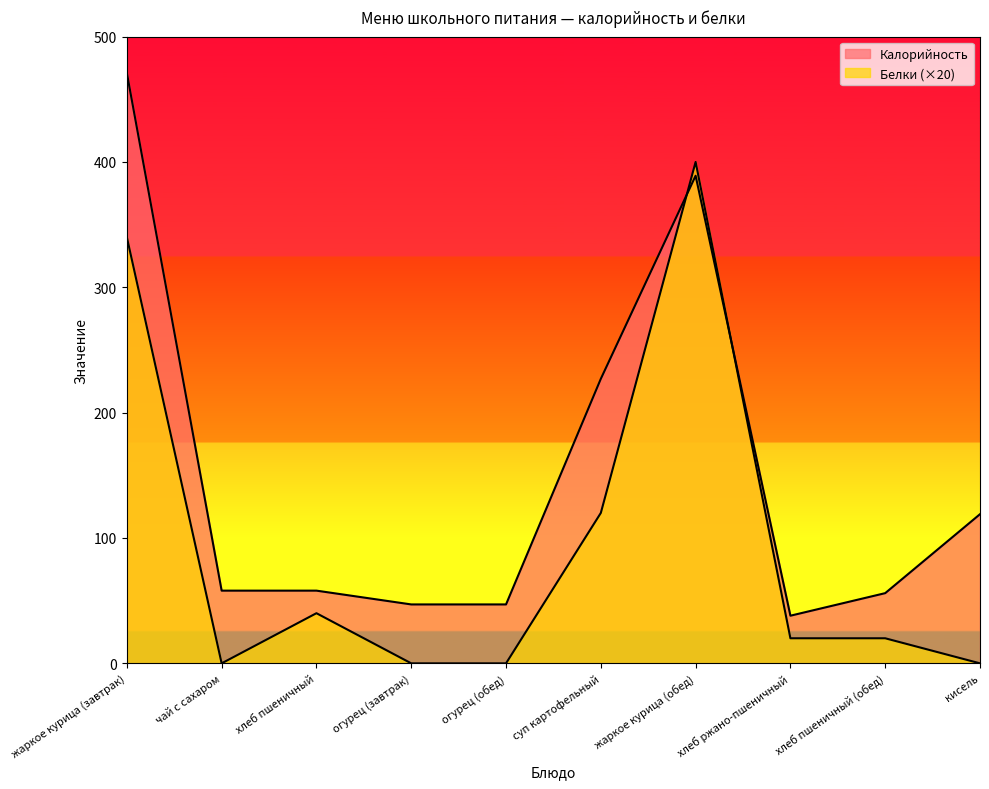

List the labels in order of Белки value, smallest first.

чай с сахаром, огурец (завтрак), огурец (обед), кисель, хлеб ржано-пшеничный, хлеб пшеничный (обед), хлеб пшеничный, суп картофельный, жаркое курица (завтрак), жаркое курица (обед)